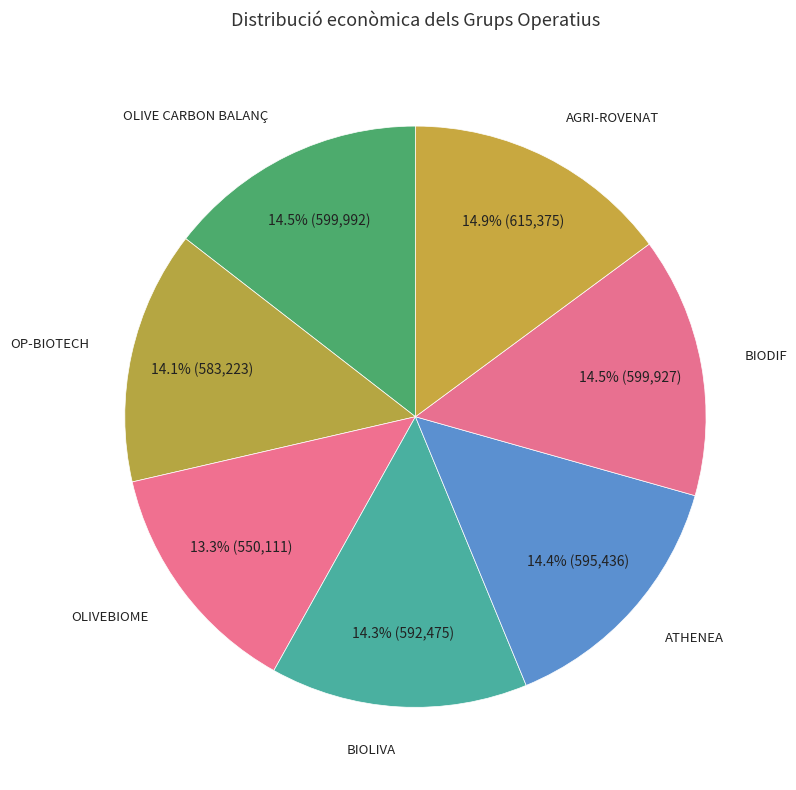

Count the number of slices in the pie.

7